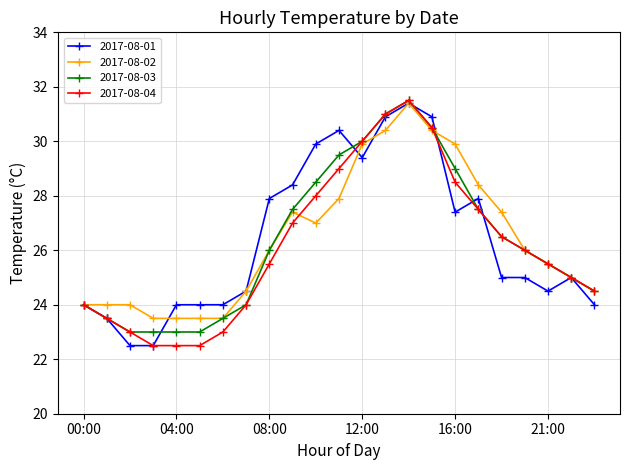

How many distinct data groups are displayed?

4